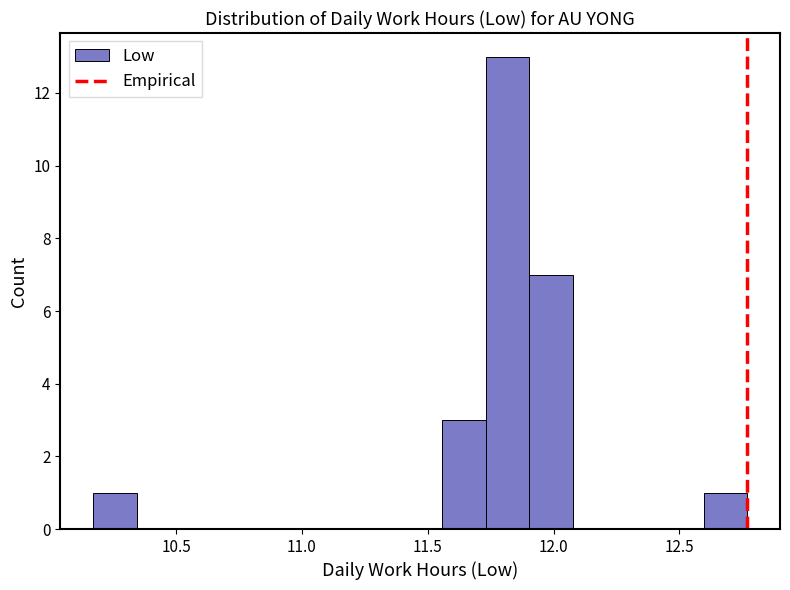

Read against the x-axis, roughly where is the centre of the tallest bar?

11.80